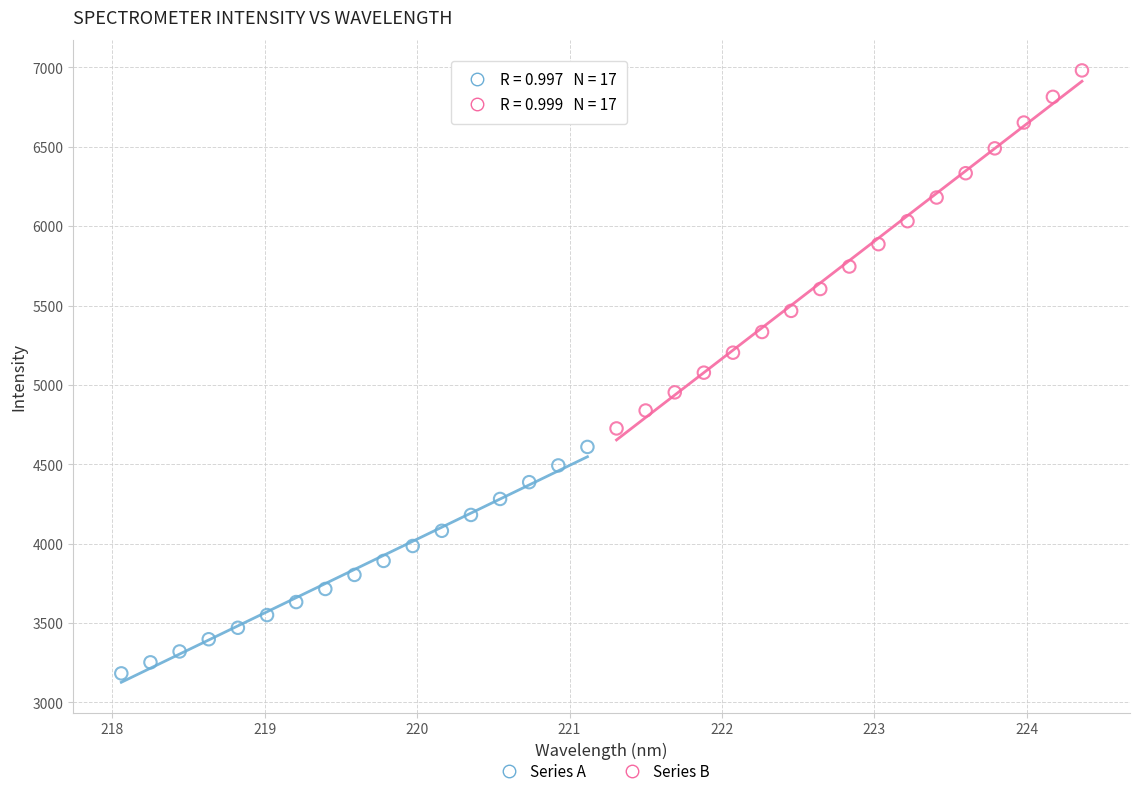

Which series contains the highest Y value?

Series B